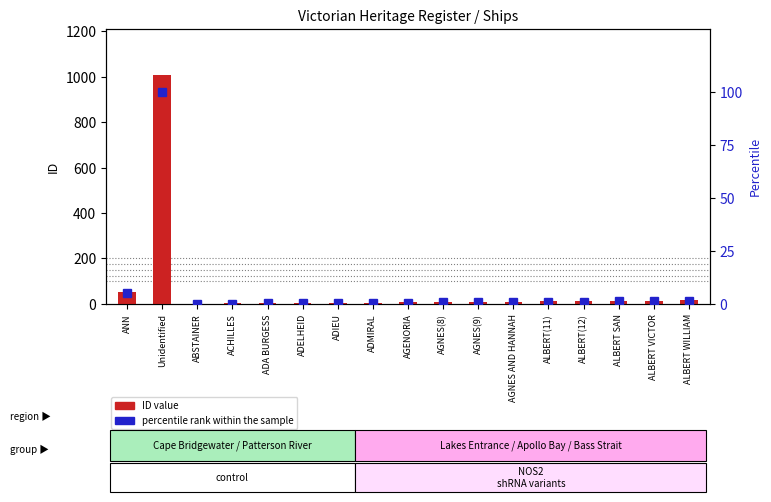

How many groups of bars are there?

17